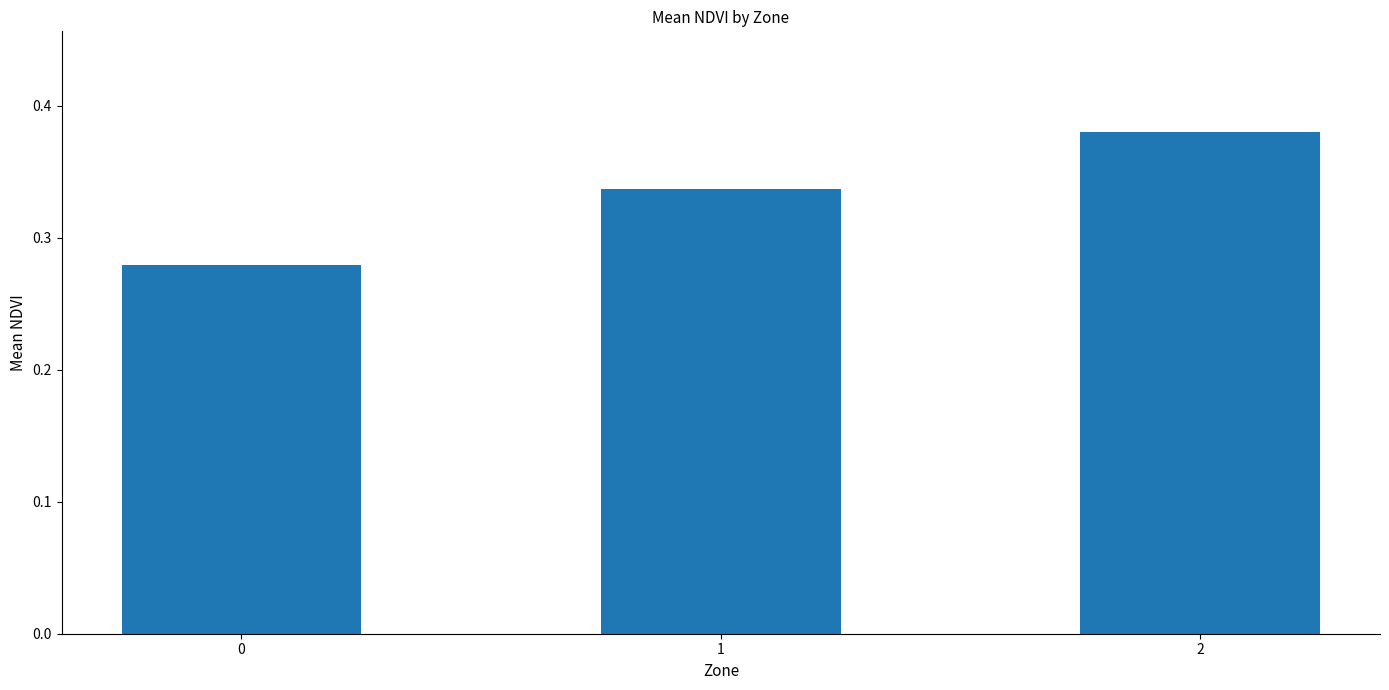

List the labels in order of value, smallest first.

0, 1, 2